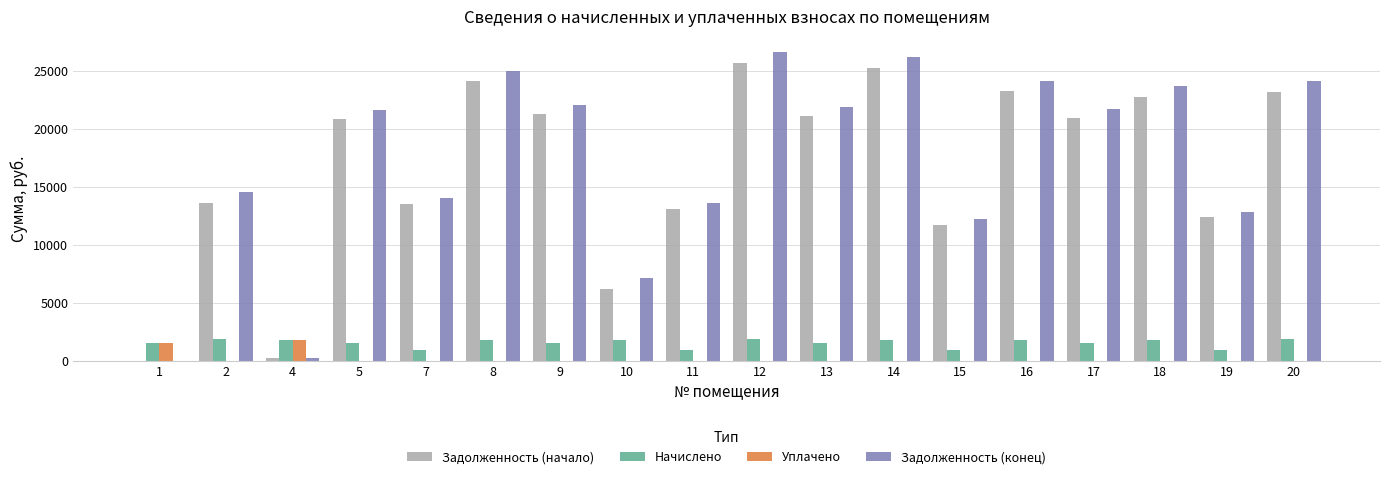

The value of Задолженность (начало) at 19 is 21200.9. True or false?

False